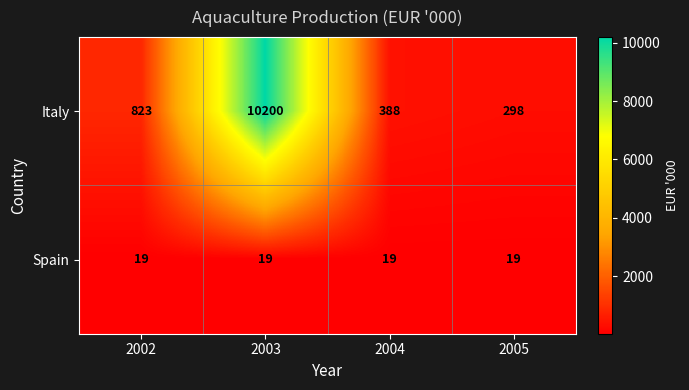

Reading left to right, transcribe all the data shown in this chart.

Italy: 823	10200	388	298
Spain: 19	19	19	19